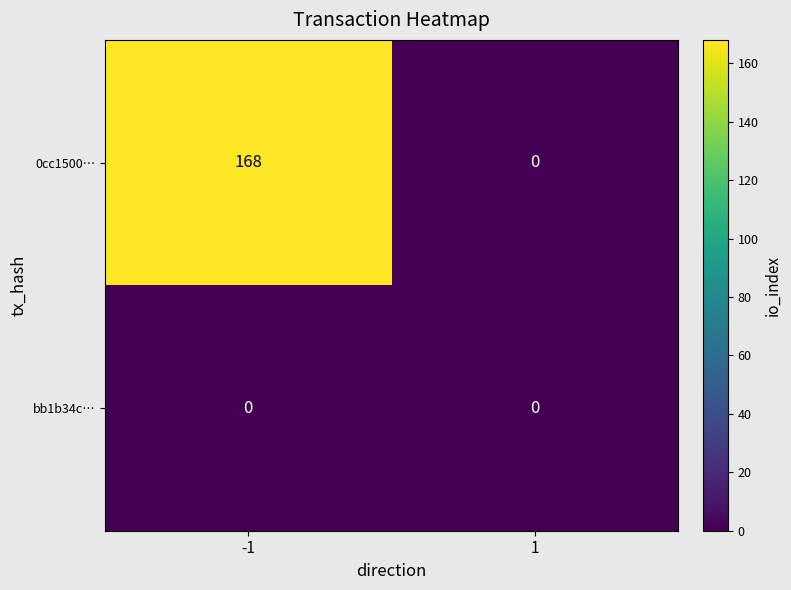

List the series in order of their overall mean, lowest first.

bb1b34c…, 0cc1500…